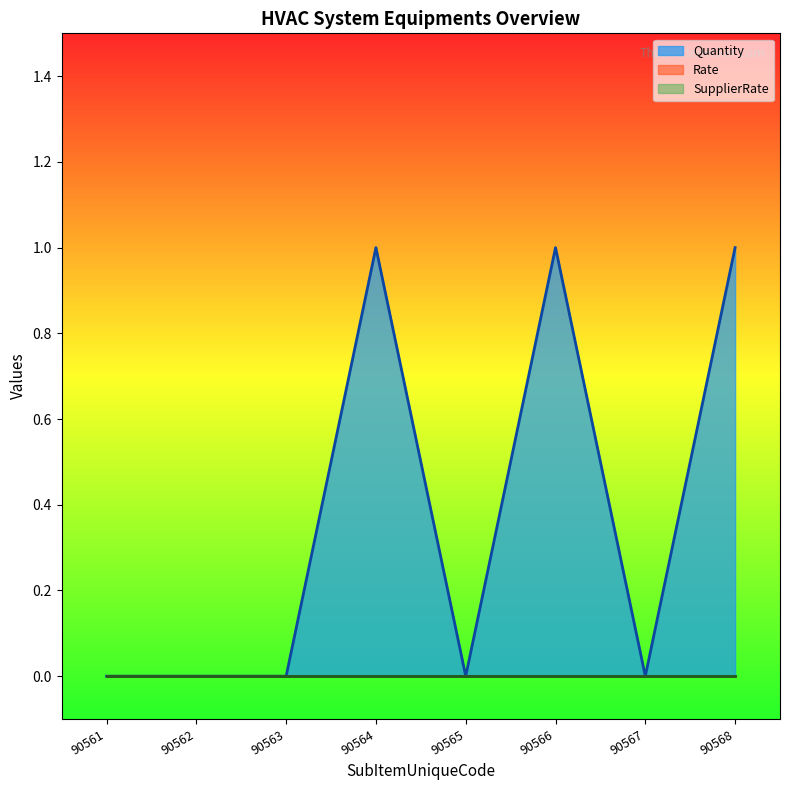

At 90561, list the series in order from largest to smallest.

Quantity, Rate, SupplierRate